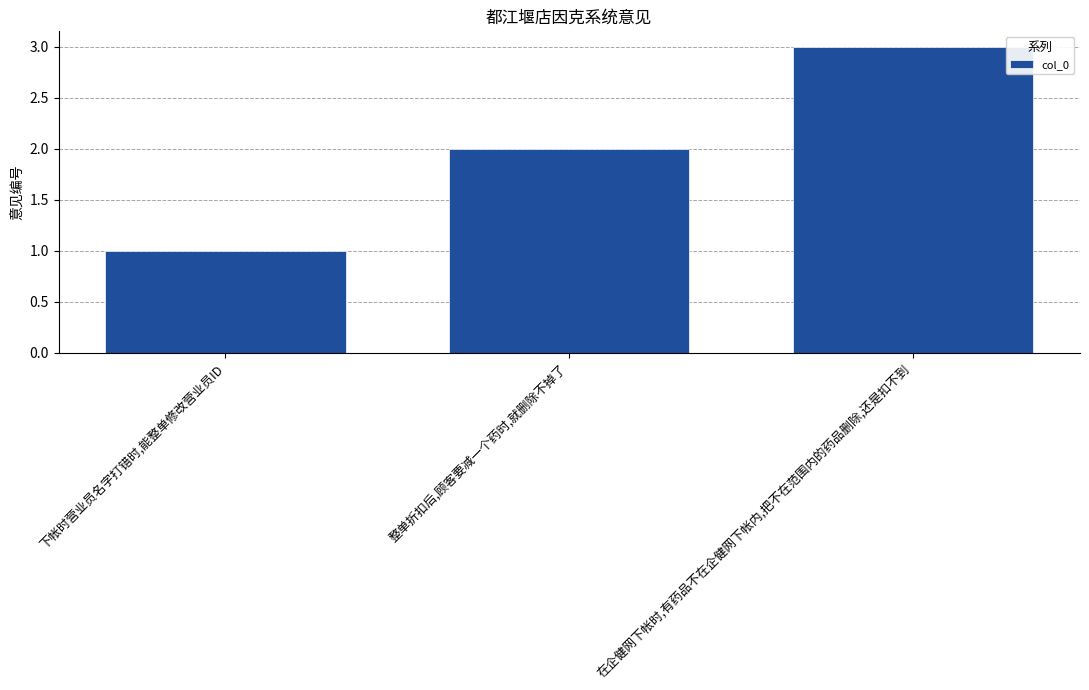

Read the value at 下帐时营业员名字打错时,能整单修改营业员ID.

1